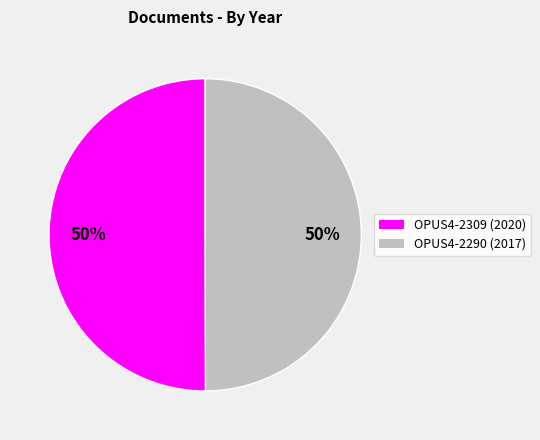

Do OPUS4-2290 and OPUS4-2309 together represent more than half of the pie?

Yes